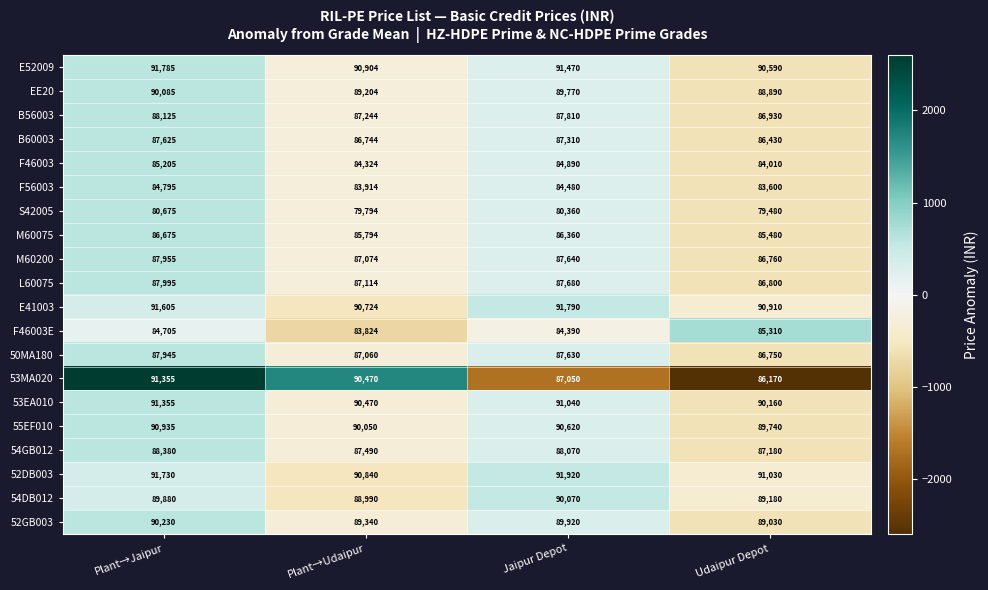

True or false: E41003 has a value of 24801 at Udaipur Depot.

False